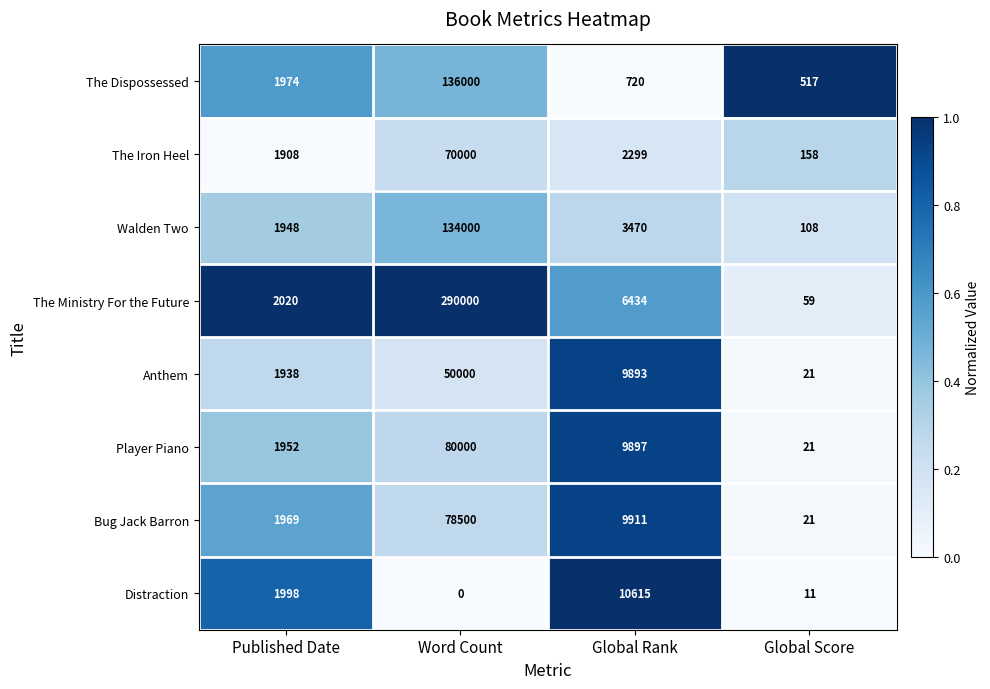

What is the sum of all The Dispossessed values?

139211